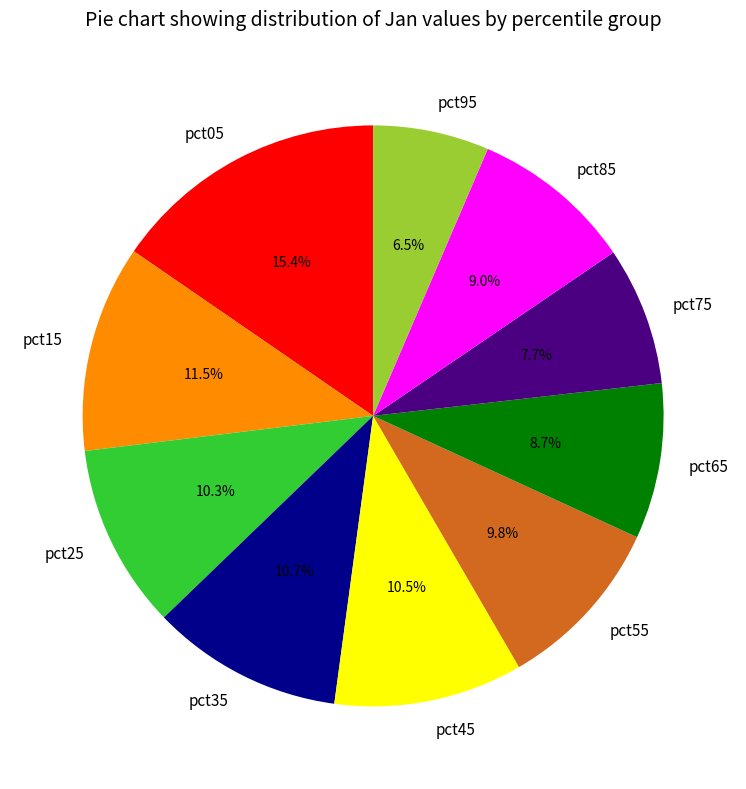

Count the number of slices in the pie.

10